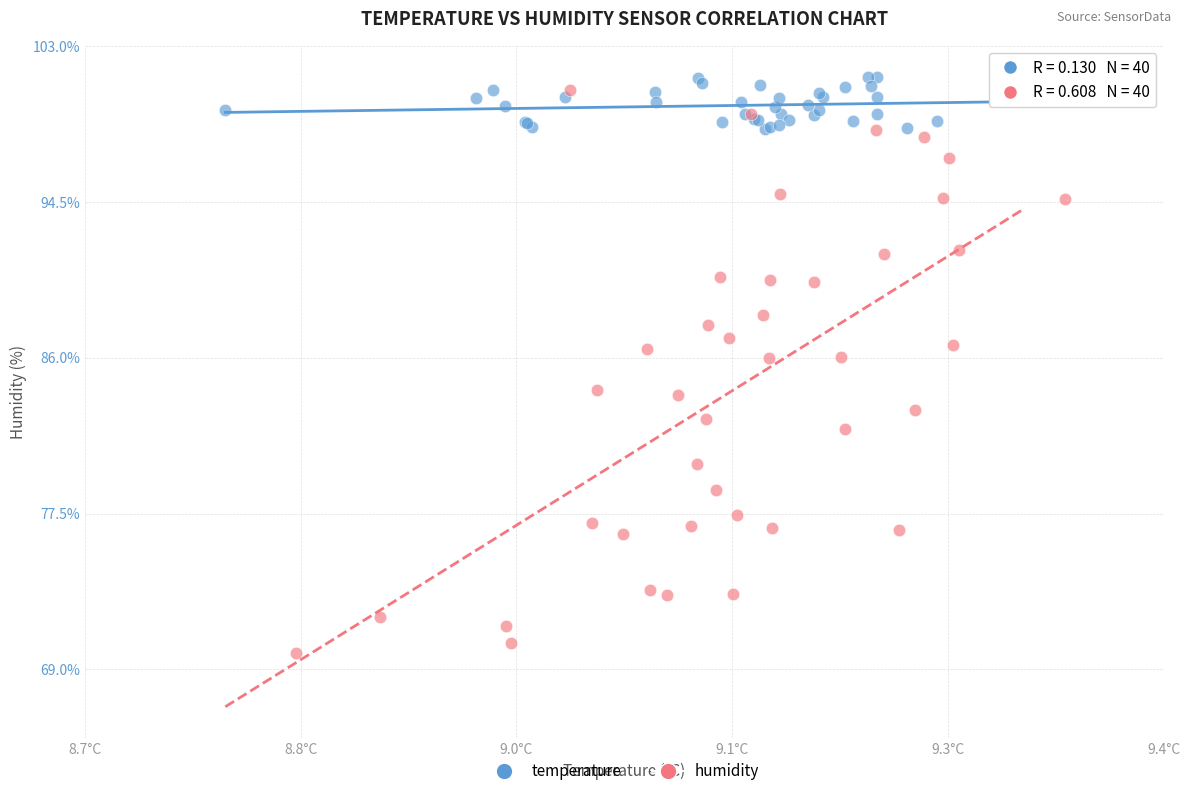

What are all the series names shown in the legend?

temperature, humidity